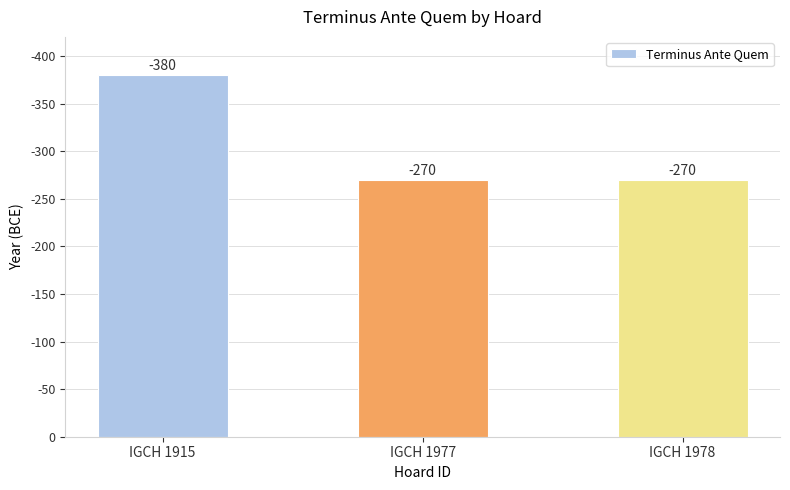

Count the number of values greater than 270.

1